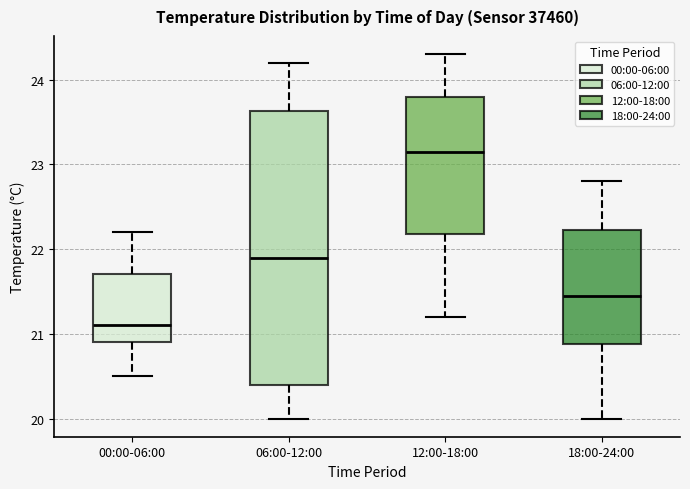

Reading left to right, read every box against the y-axis: the position of its median line, the range the box covers, and the ends of its whiskers. The values are not printed on the chart, so give them approximately, as read against the axis.

00:00-06:00: median 21.1, box 20.9 to 21.7, whiskers 20.5 to 22.2
06:00-12:00: median 21.9, box 20.4 to 23.6, whiskers 20.0 to 24.2
12:00-18:00: median 23.2, box 22.2 to 23.8, whiskers 21.2 to 24.3
18:00-24:00: median 21.5, box 20.9 to 22.2, whiskers 20.0 to 22.8